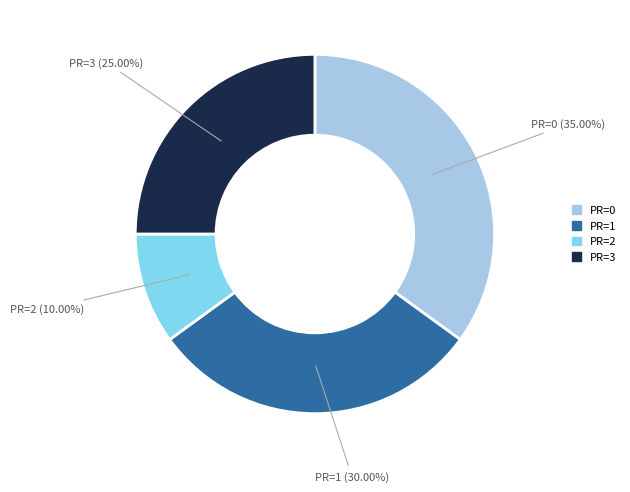

Rank the categories by value from highest to lowest.

PR=0, PR=1, PR=3, PR=2